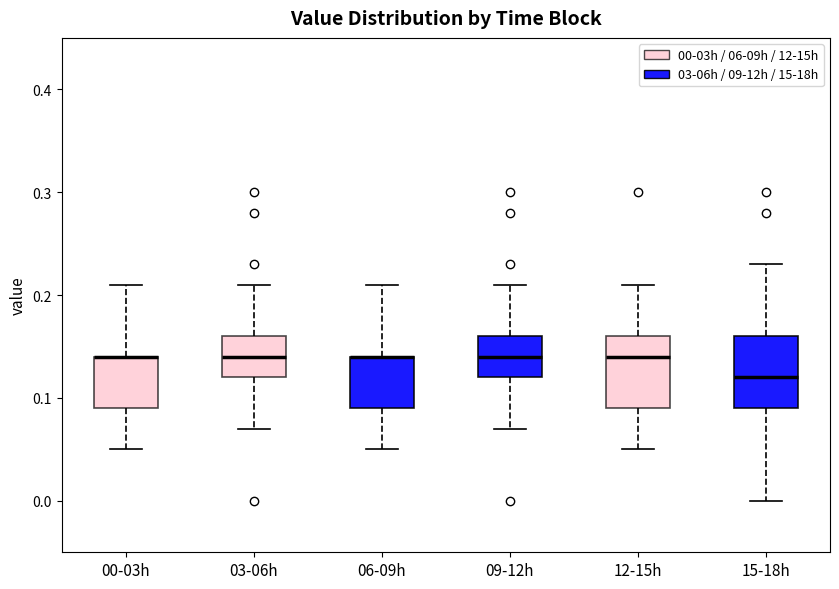

Where does the lower whisker of the box for 00-03h end on the y-axis? The values are not printed on the chart, so give them approximately, as read against the axis.

0.05